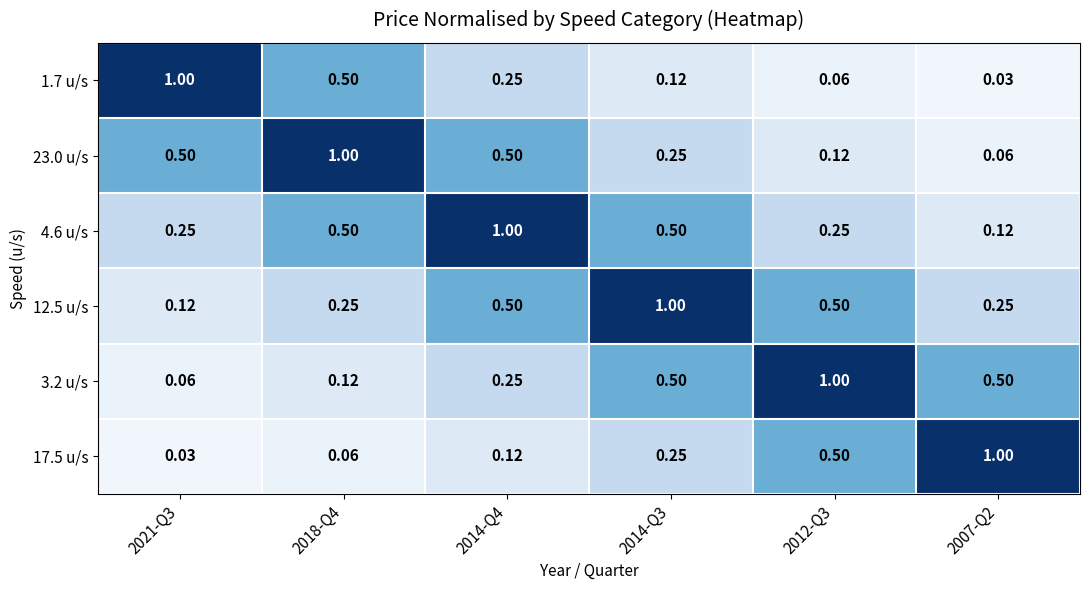

List the series in order of their peak value, lowest first.

1.7 u/s, 23.0 u/s, 4.6 u/s, 12.5 u/s, 3.2 u/s, 17.5 u/s